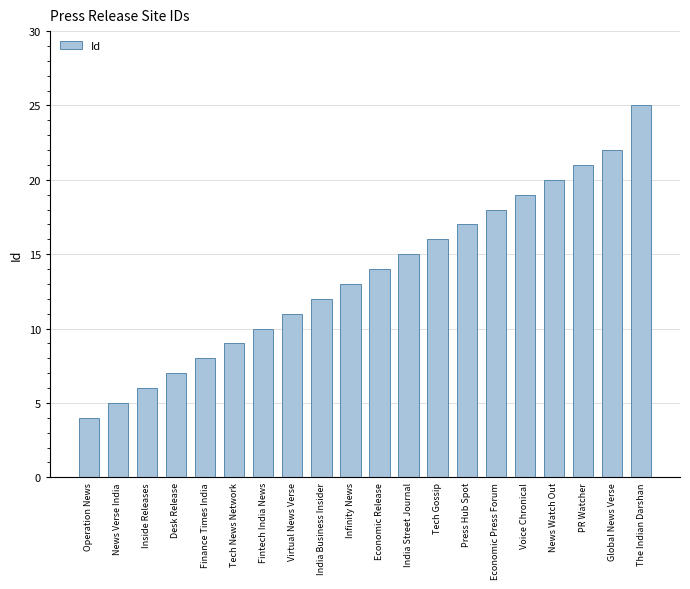

What is the change in value from Inside Releases to Finance Times India?

+2